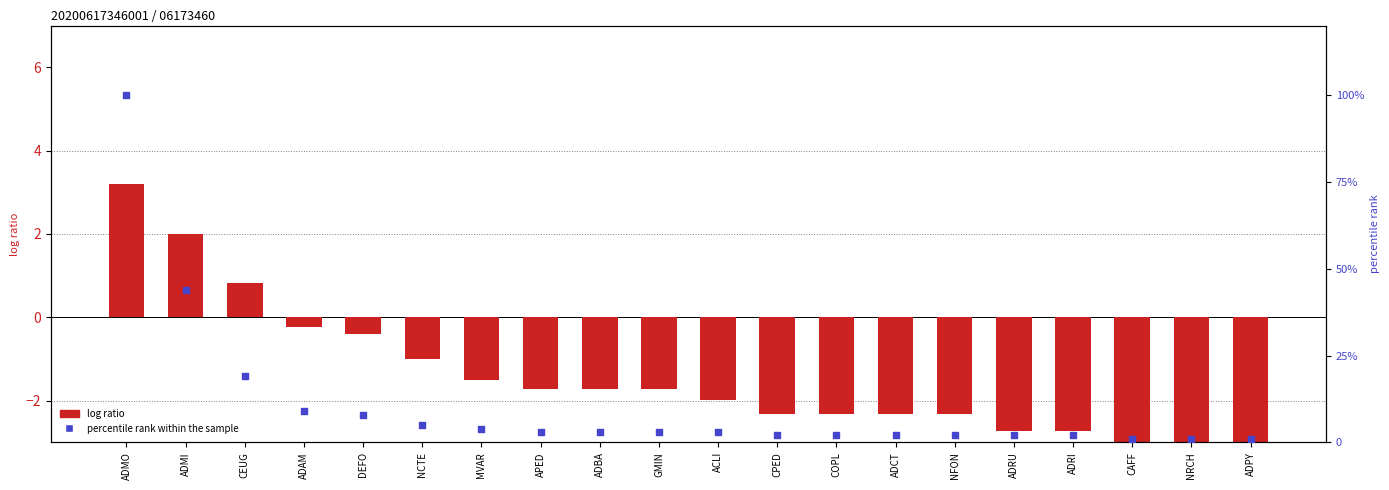

What are all the series names shown in the legend?

log ratio, percentile rank within the sample